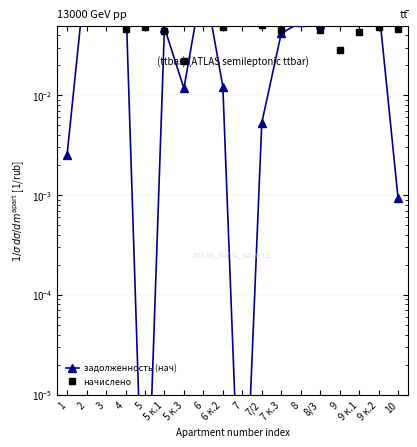

What are all the series names shown in the legend?

задолженность (нач), начислено